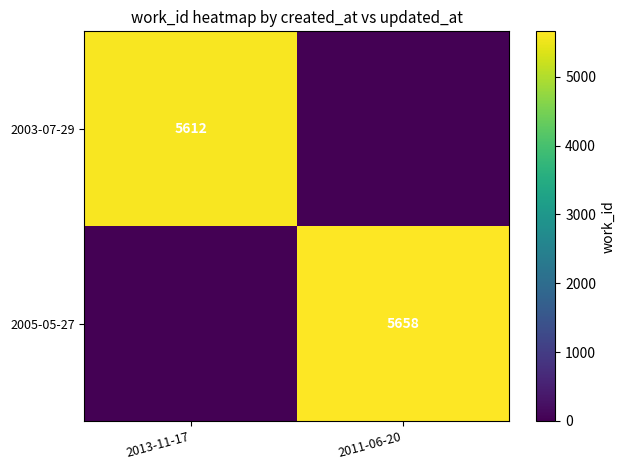

The 2003-07-29 series shows 5612 at 2013-11-17. True or false?

True